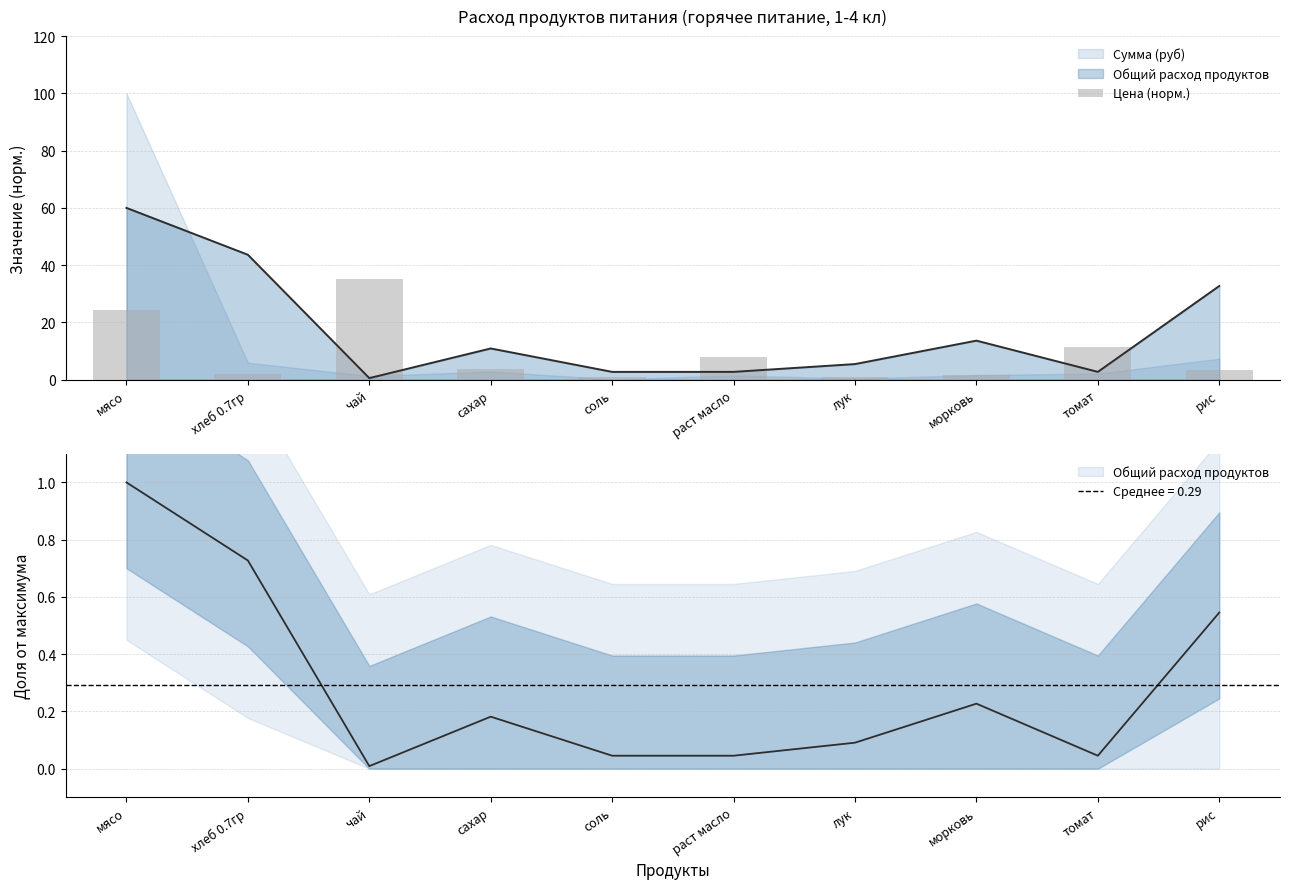

What is the label of the 1st bar from the left?

мясо